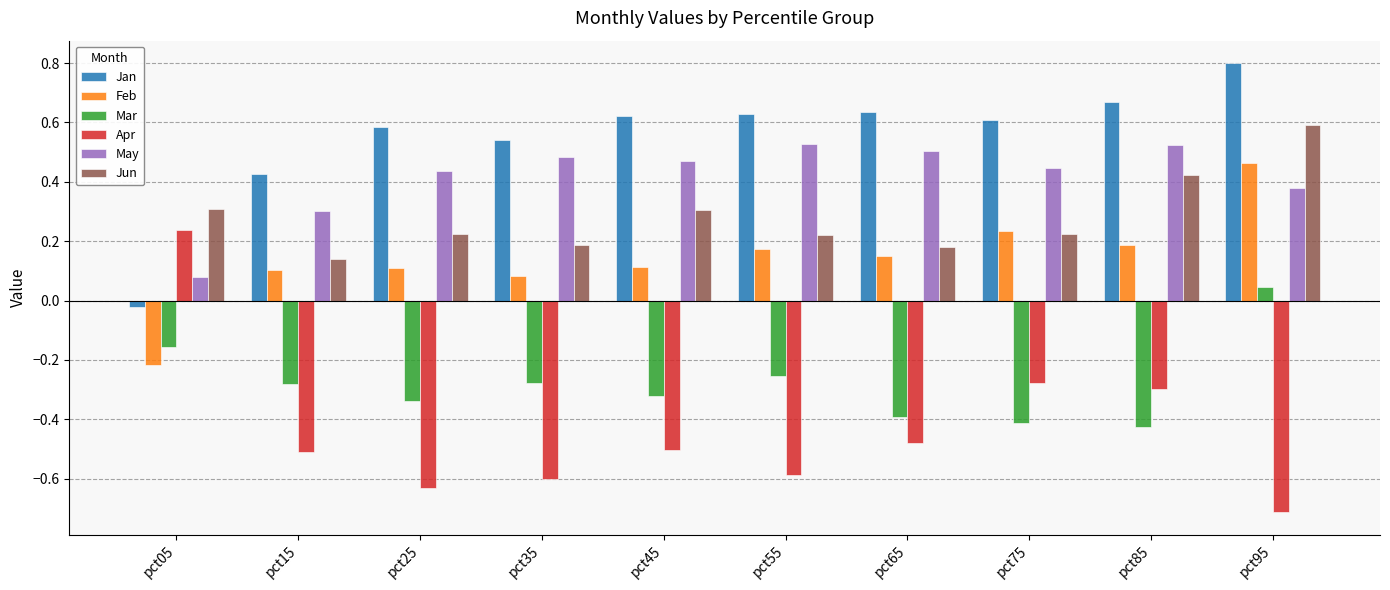

The value of Jan at pct25 is 0.9. True or false?

False